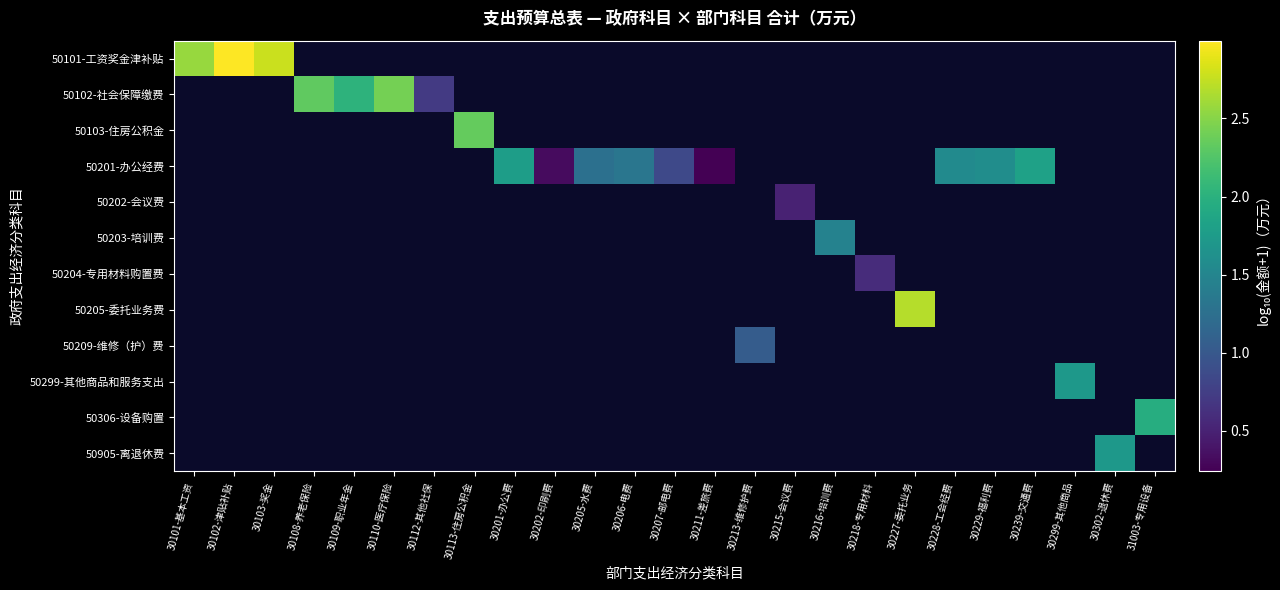

At how many categories does at least one series exceed 2?

8